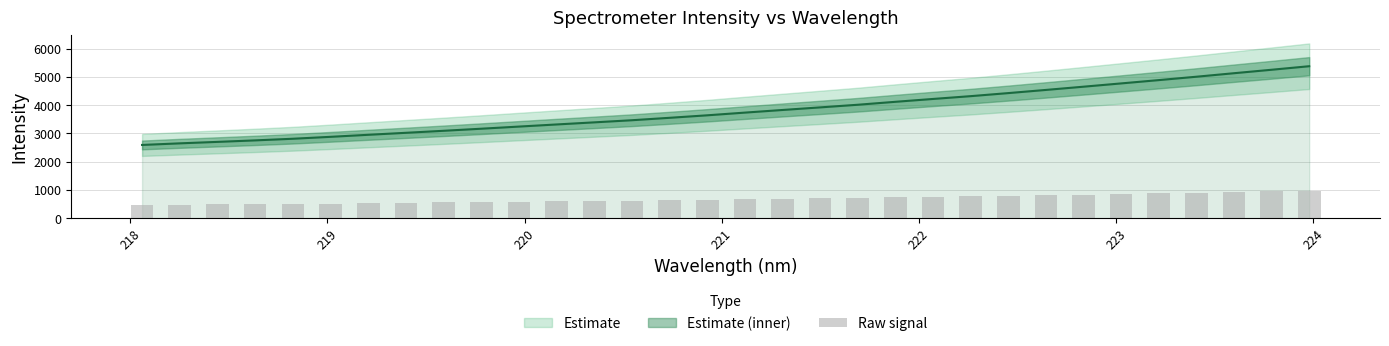

Is it true that the value at 24 is 1097.0?

False